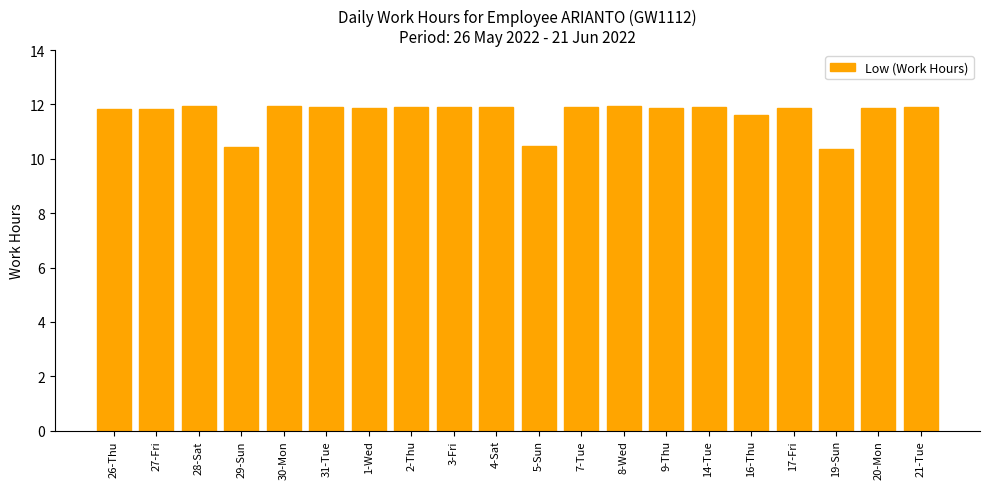

What is the label of the 1st bar from the left?

26-Thu